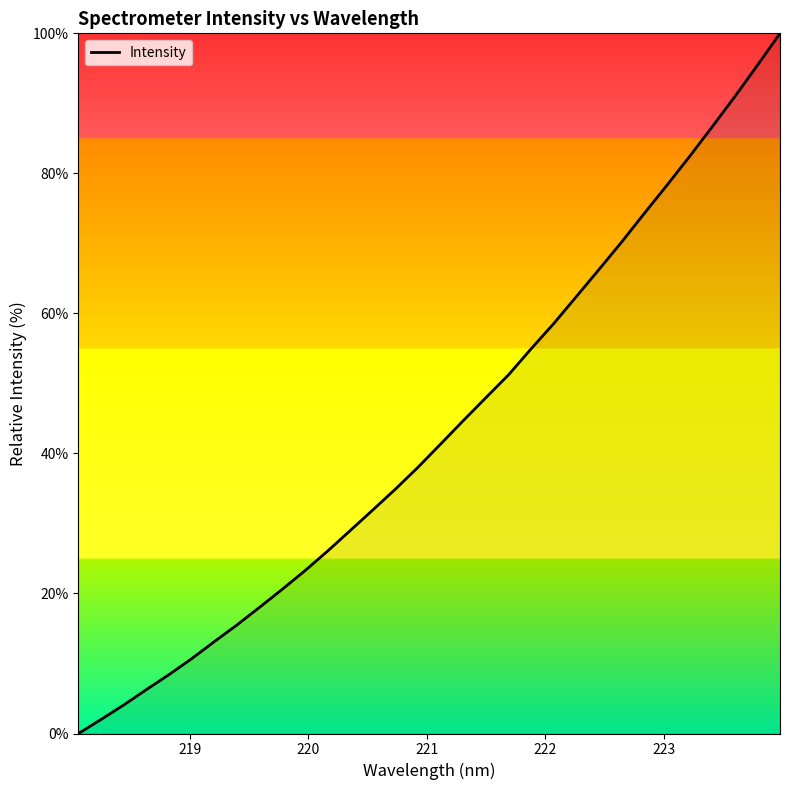

What is the difference between the maximum and minimum values?

100.0